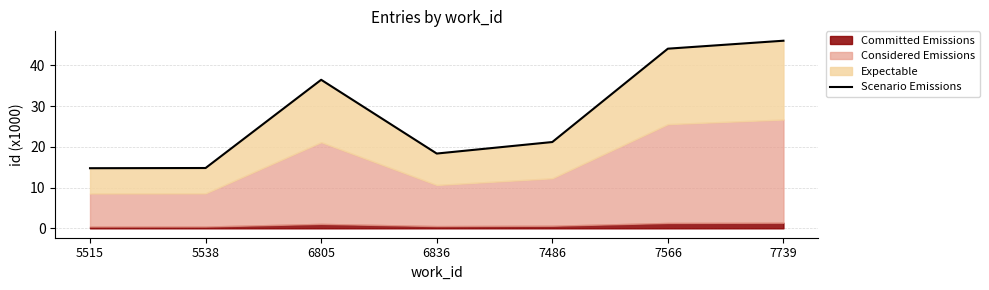

Reading left to right, list all the values displayed in this chart.

5515=14.8	5538=14.8	6805=36.5	6836=18.4	7486=21.2	7566=44.1	7739=46.1